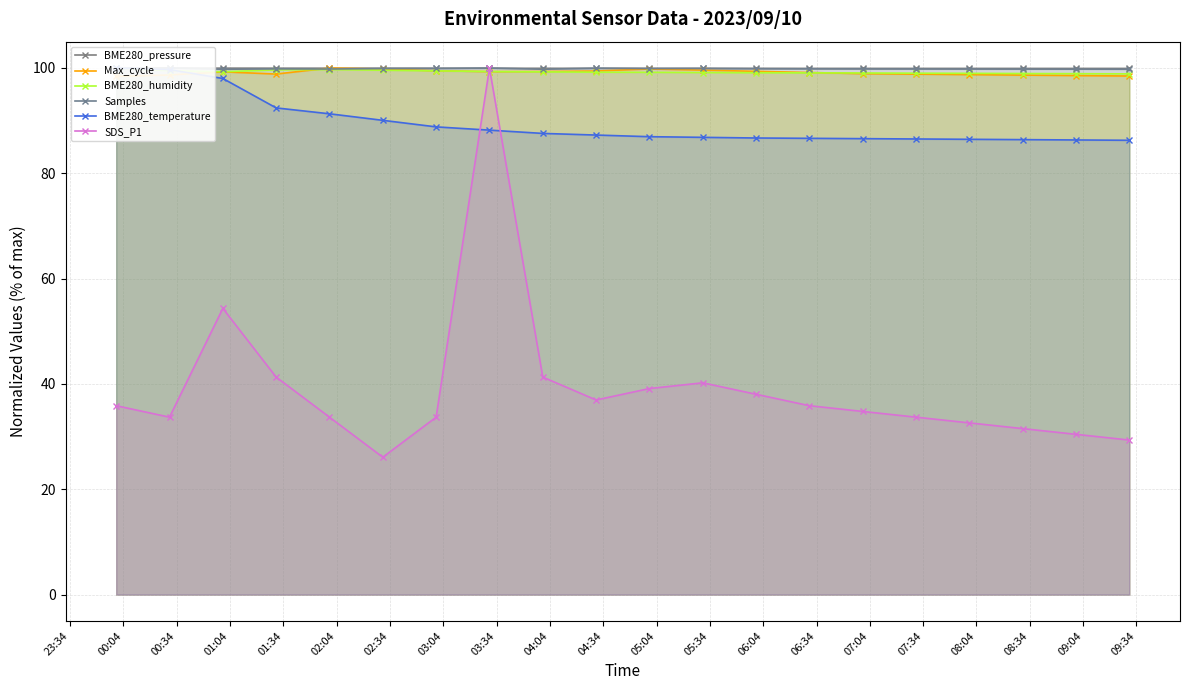

What is the value of the SDS_P1 point at the 16th from the left?

33.7